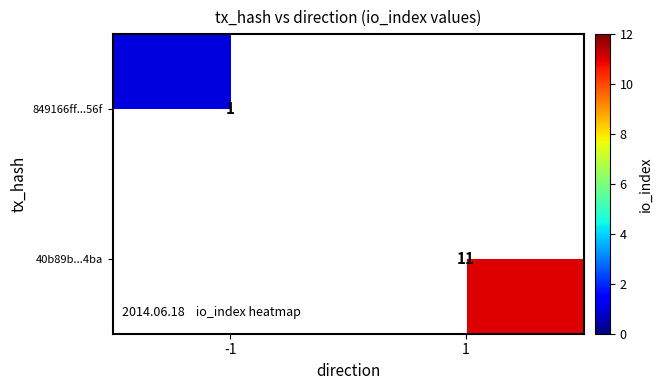

Is it true that 849166ff...56f equals 1.0 at -1?

True